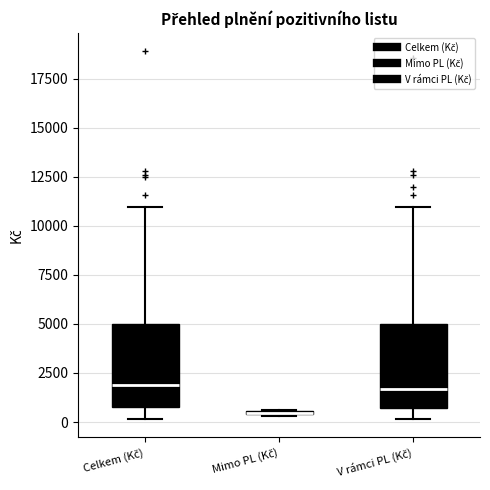

Reading left to right, read every box against the y-axis: the position of its median line, the range the box covers, and the ends of its whiskers. The values are not printed on the chart, so give them approximately, as read against the axis.

Celkem (Kč): median 2000, box 1000 to 5000, whiskers 0 to 11000
Mimo PL (Kč): box collapsed to a line at 500, whiskers 500 to 500
V rámci PL (Kč): median 1500, box 500 to 5000, whiskers 0 to 11000